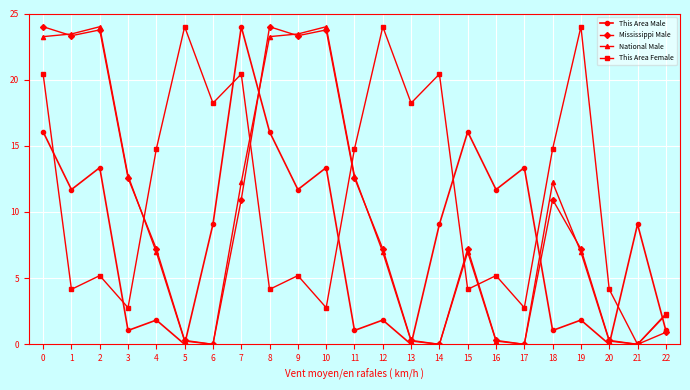

The value of This Area Male at 19 is 0.8. True or false?

False